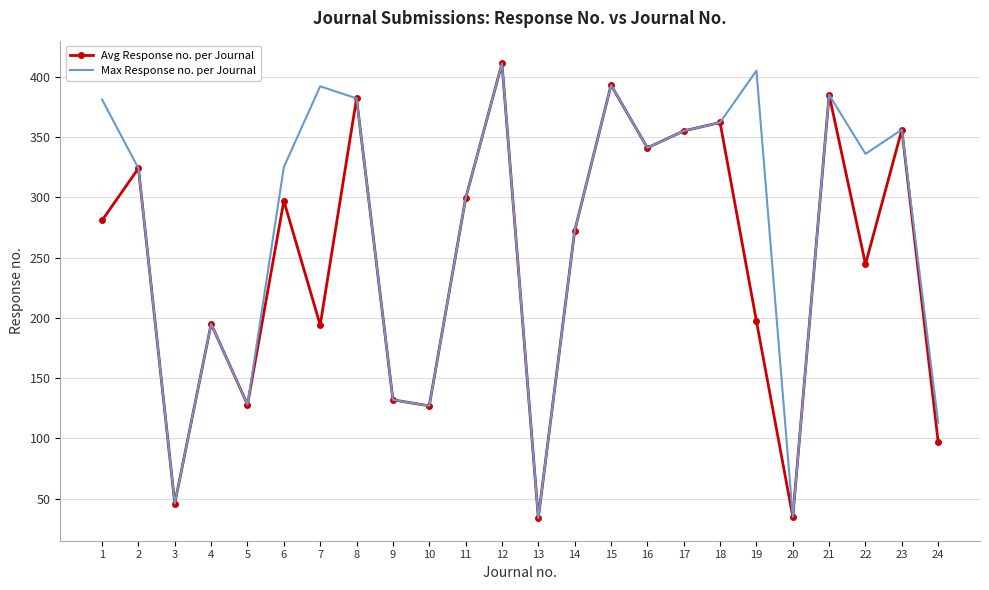

Which series has the largest total across all categories?

Max Response no. per Journal